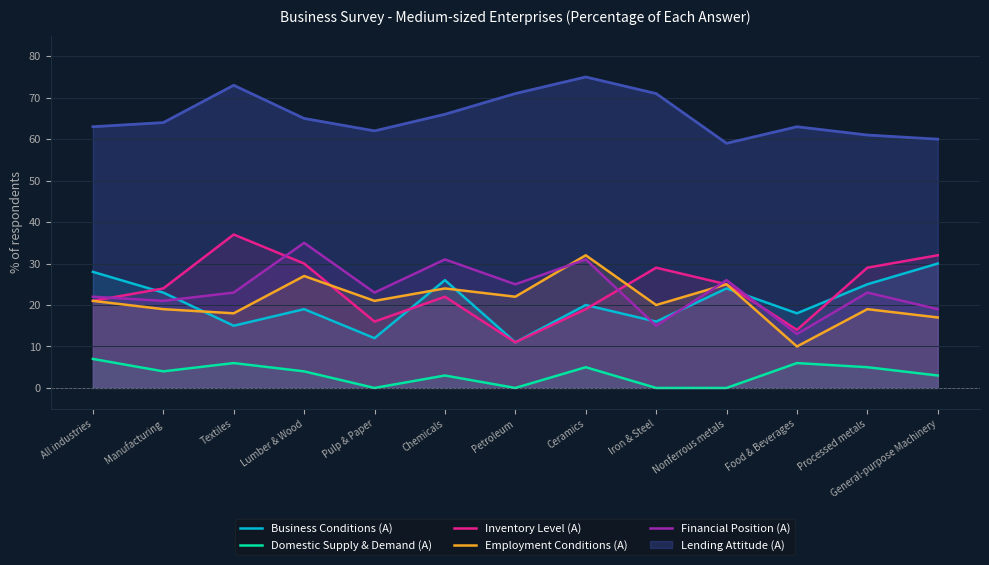

What is the highest value of the Lending Attitude (A) series?

75